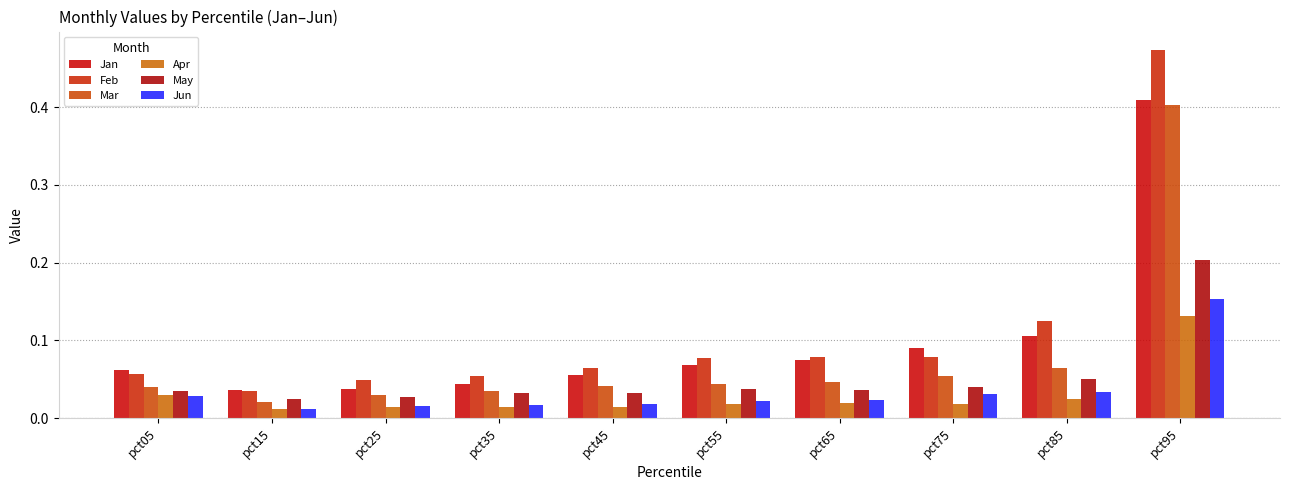

Where is Mar nearest to the value 0?

pct15